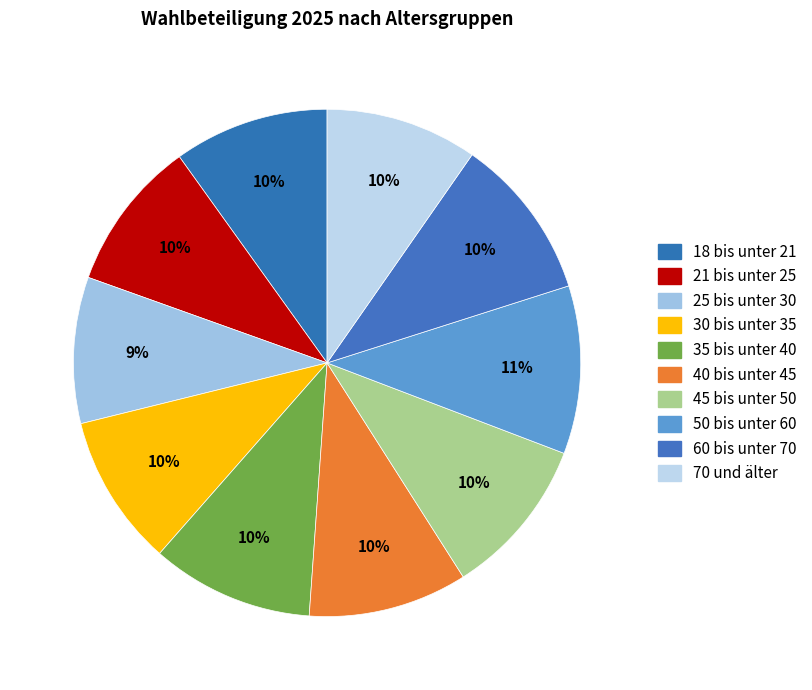

True or false: 35 bis unter 40 accounts for 1% of the total.

False